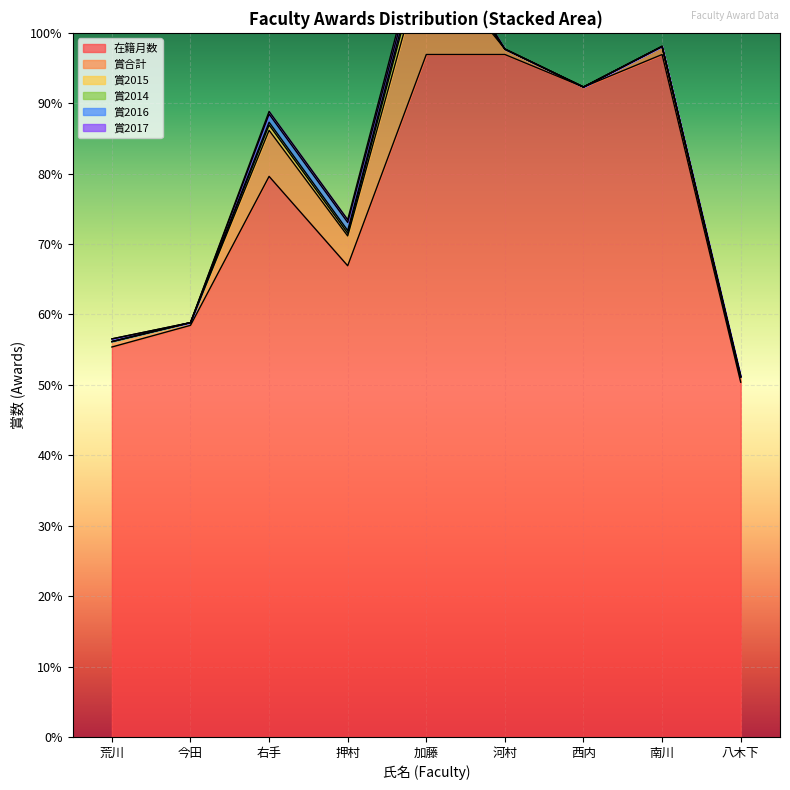

Between 荒川 and 八木下, which is larger?

荒川